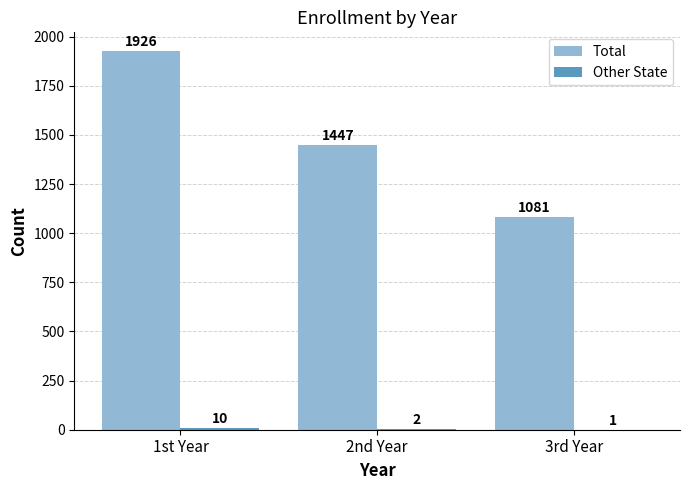

Where does the Total series first go above 1447?

1st Year